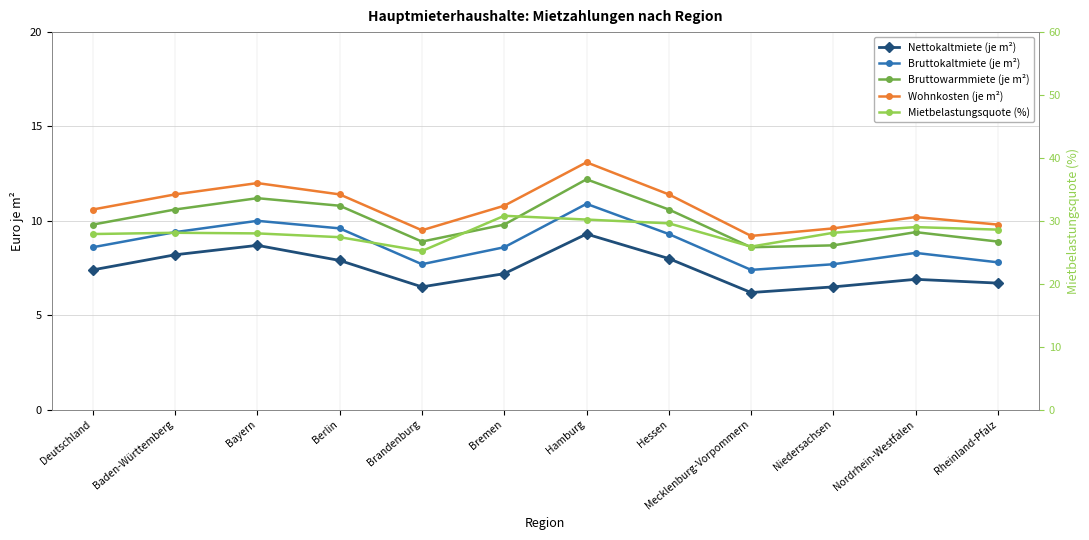

Which series changed the most between Berlin and Niedersachsen?

Bruttowarmmiete (je m²)